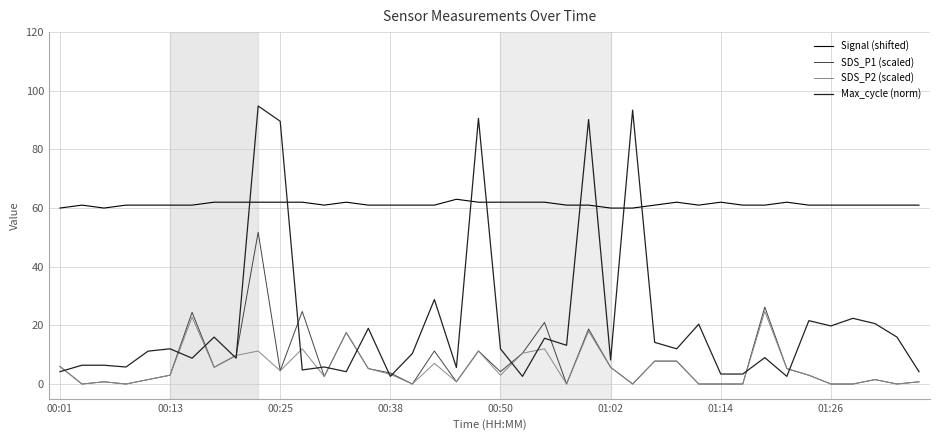

Which series has the largest total across all categories?

Signal (shifted)